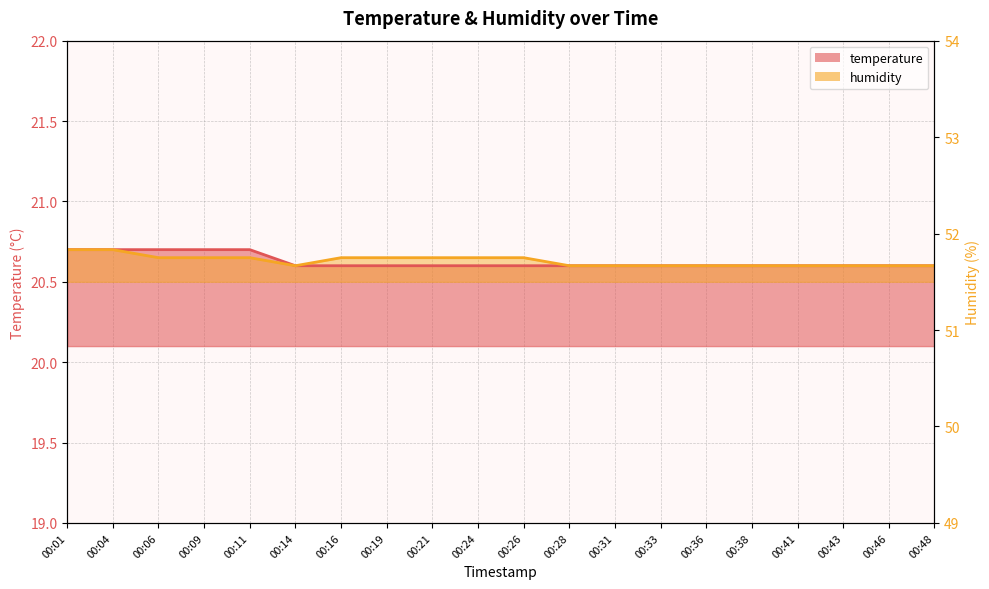

What is the maximum value for humidity?

20.7